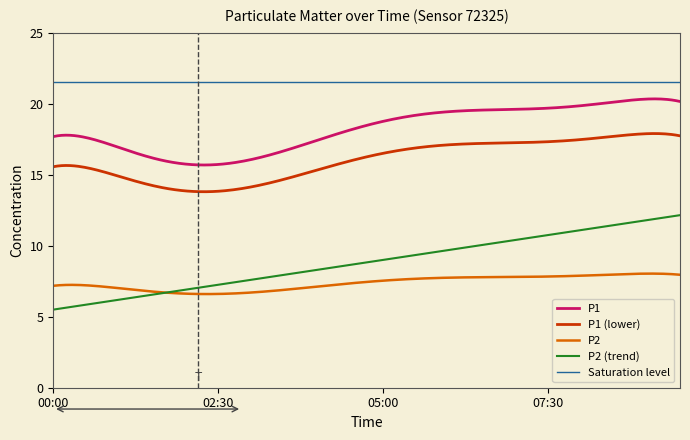

Is it true that P1 equals 8.0 at 04:30?

False